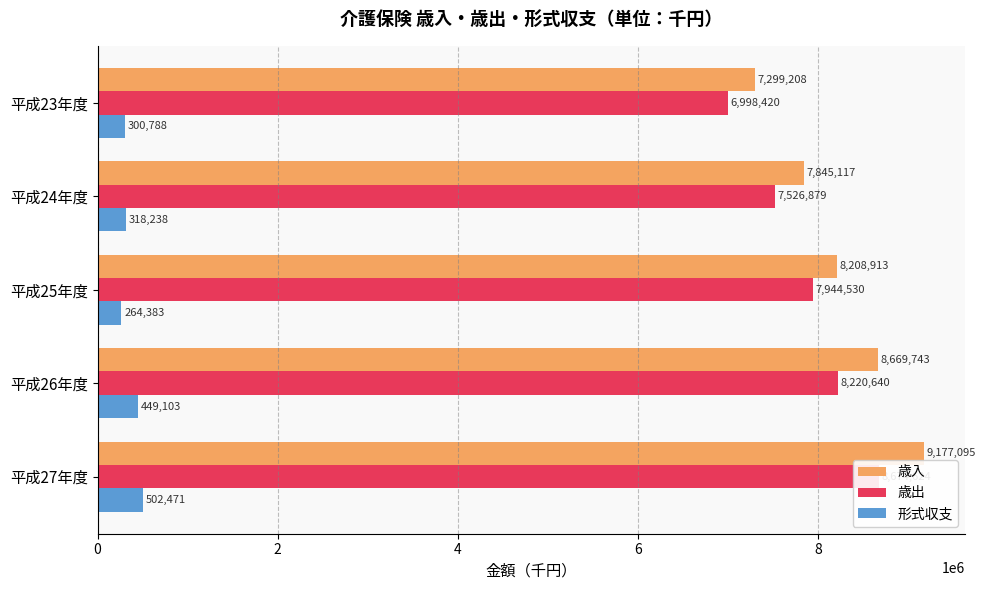

Reading right to left, what are all the values shown in this chart?

歳入: 9177095	8669743	8208913	7845117	7299208
歳出: 8674624	8220640	7944530	7526879	6998420
形式収支: 502471	449103	264383	318238	300788